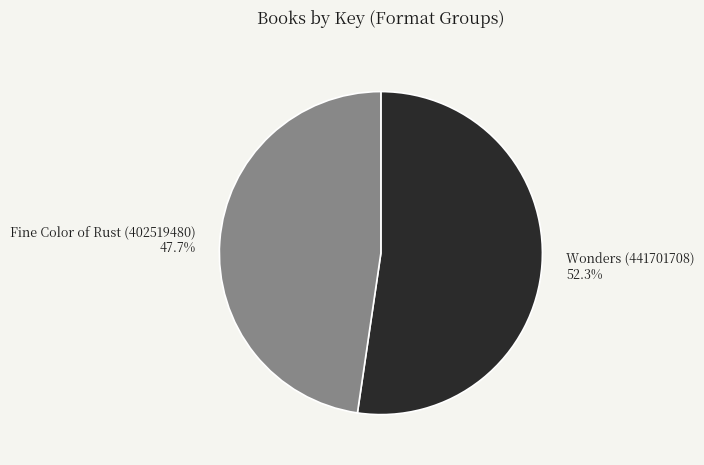

What is the total percentage of Wonders (441701708) and Fine Color of Rust (402519480)?

100.0%